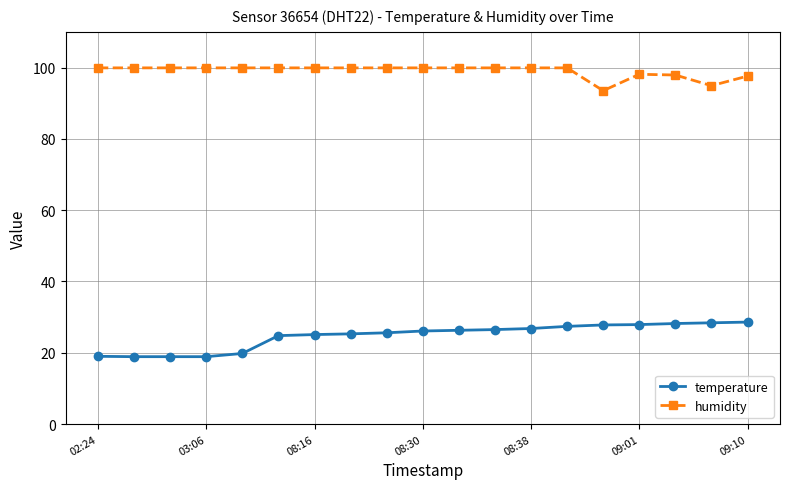

What is the sum of all temperature values?

470.3